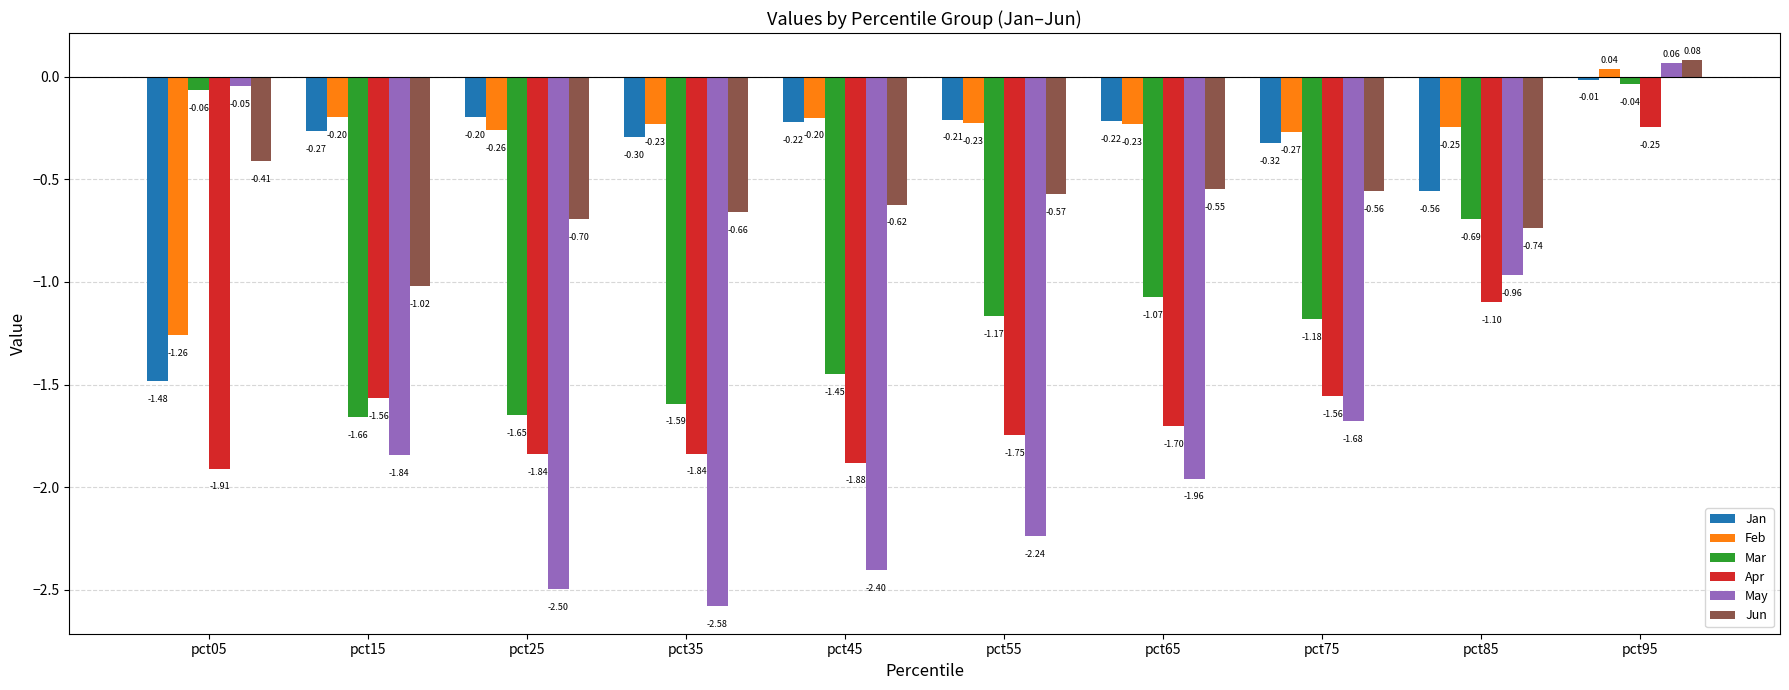

Where is May nearest to the value -1?

pct85